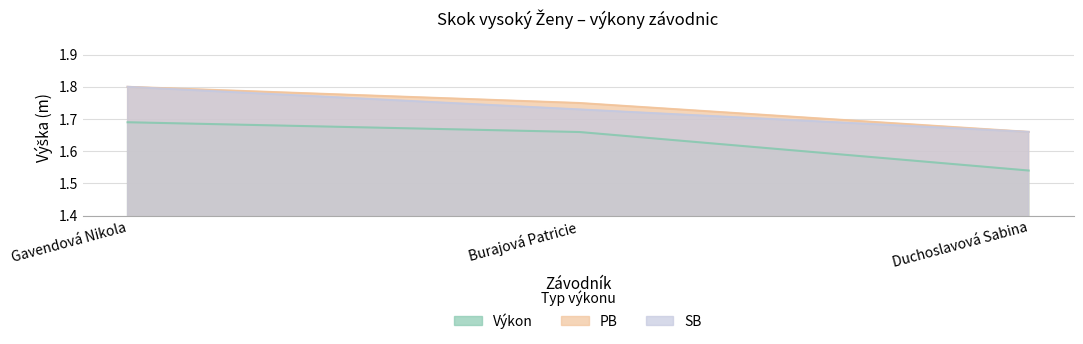

Is the value of Výkon at Burajová Patricie greater than the value of SB at Gavendová Nikola?

No